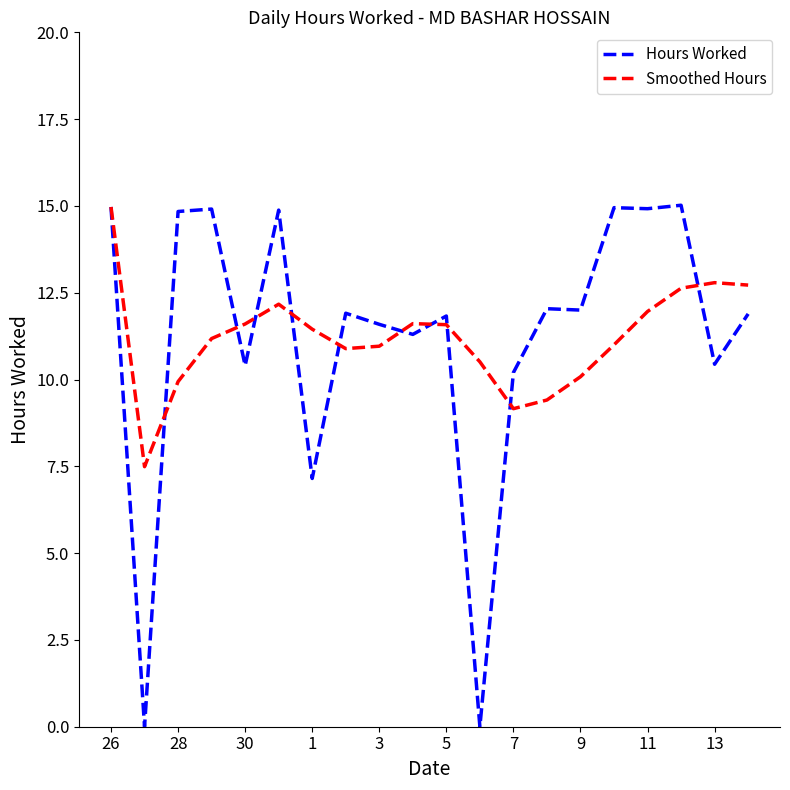

What is the highest value of the Hours Worked series?

15.0